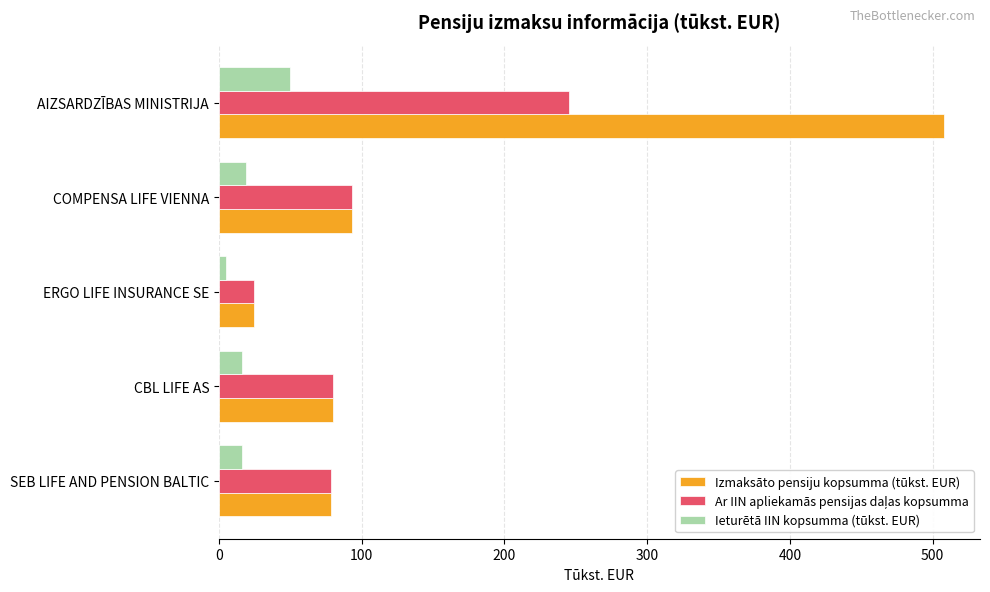

What is the total value across all series at CBL LIFE AS?

175.9